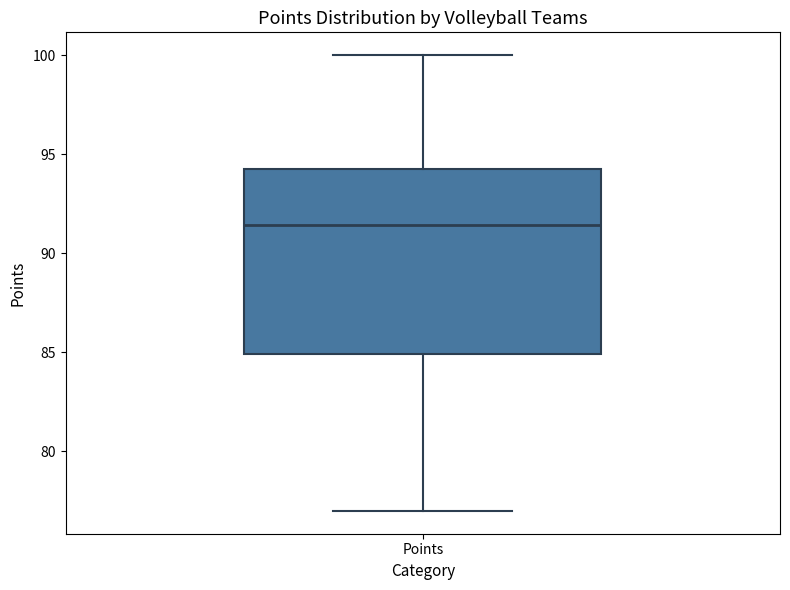

Read this box plot against the y-axis: the position of the median line, the range covered by the box, and the ends of both whiskers. The values are not printed on the chart, so give them approximately, as read against the axis.

median 91.5, box 85.0 to 94.5, whiskers 77.0 to 100.0